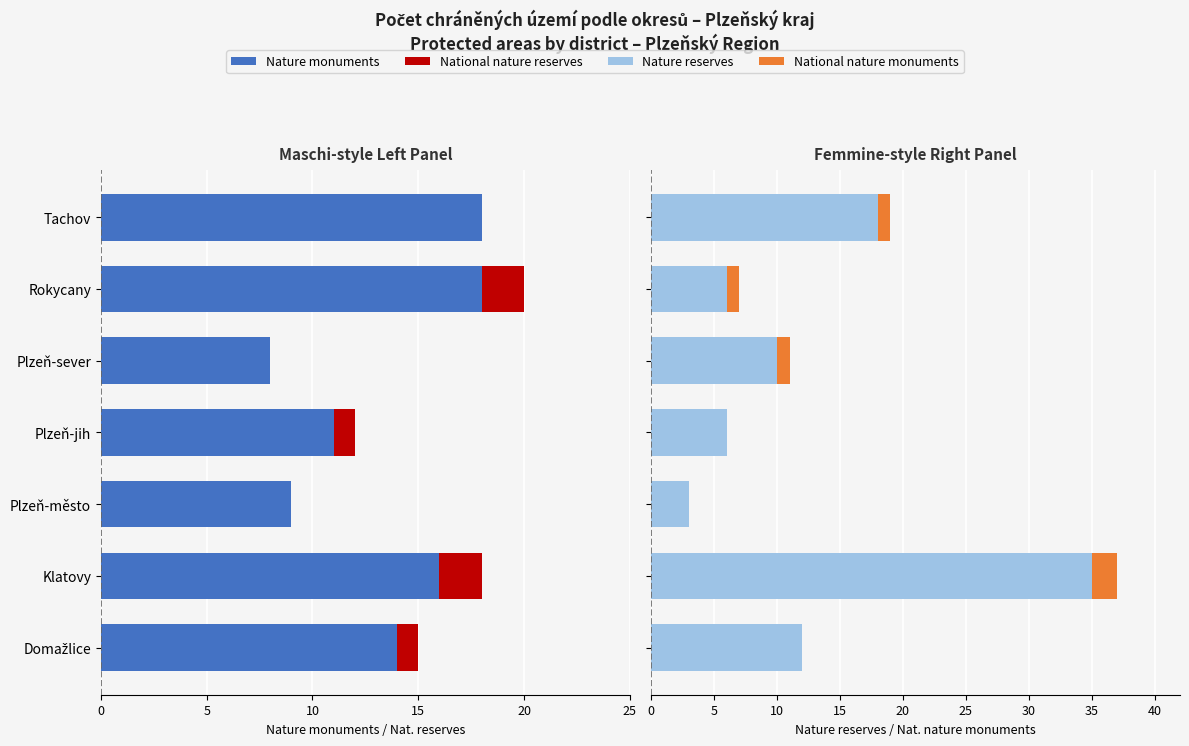

Which series has the largest total across all categories?

Nature reserves